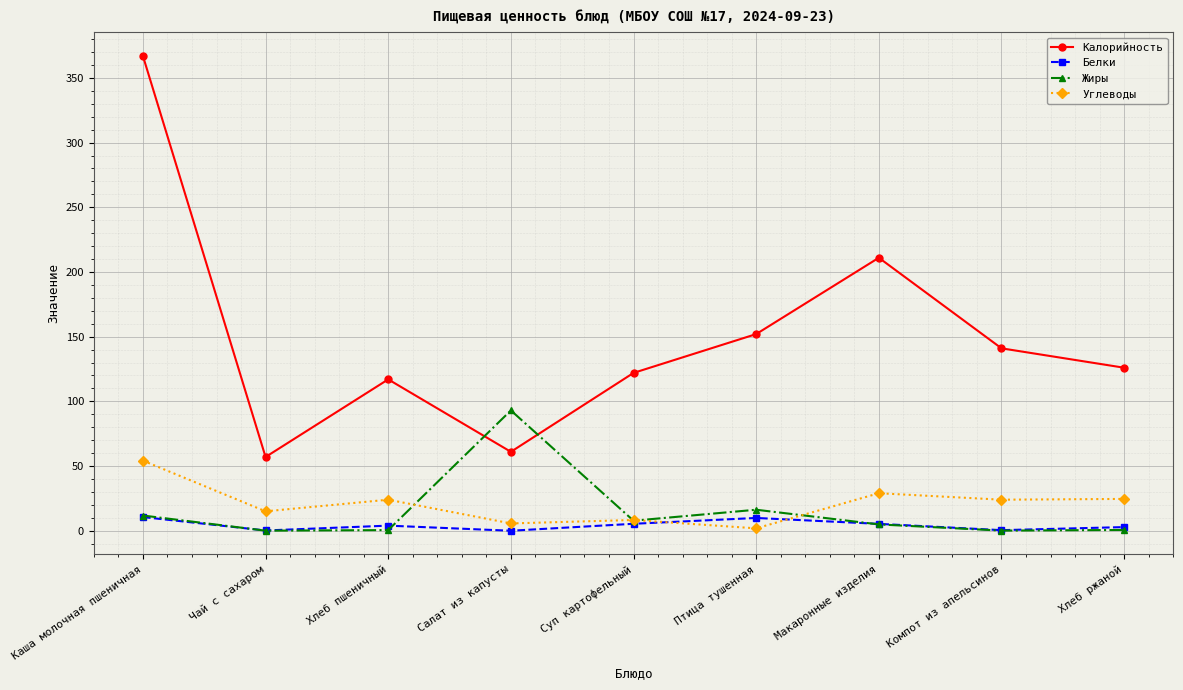

Which series has the largest total across all categories?

Калорийность